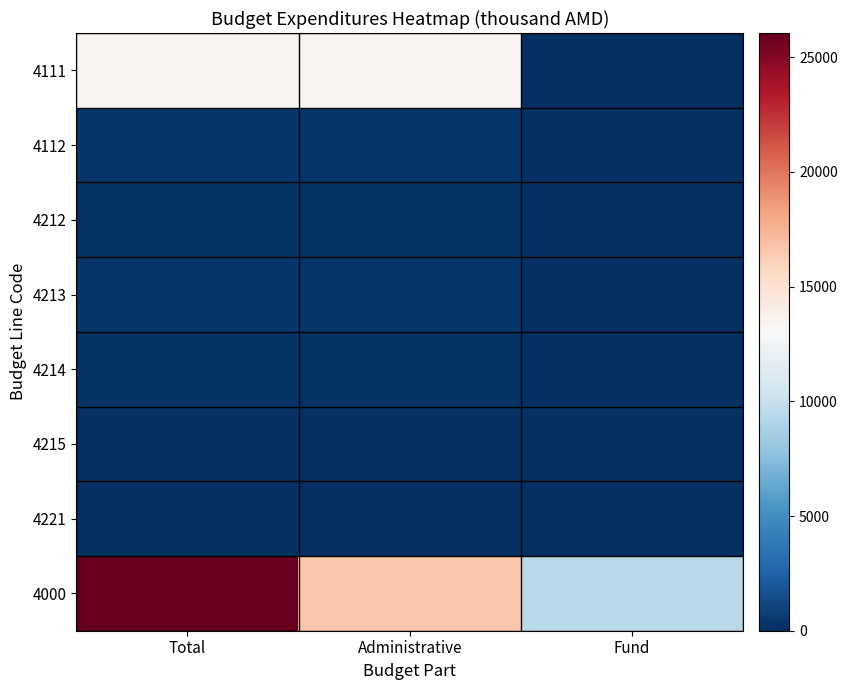

What is the maximum value shown in the chart?

26055